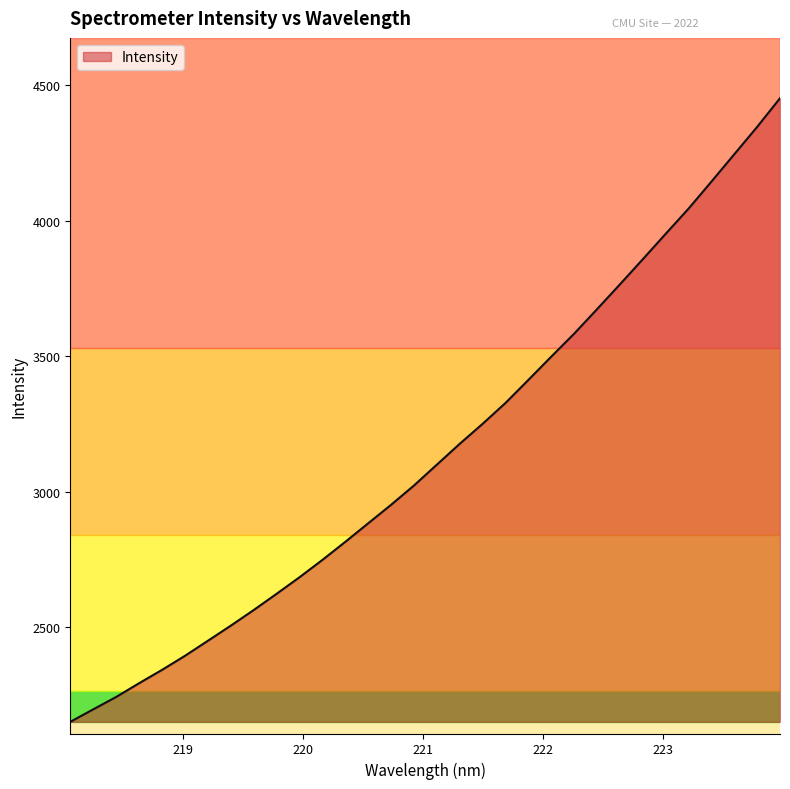

What is the maximum value shown in the chart?

4452.7